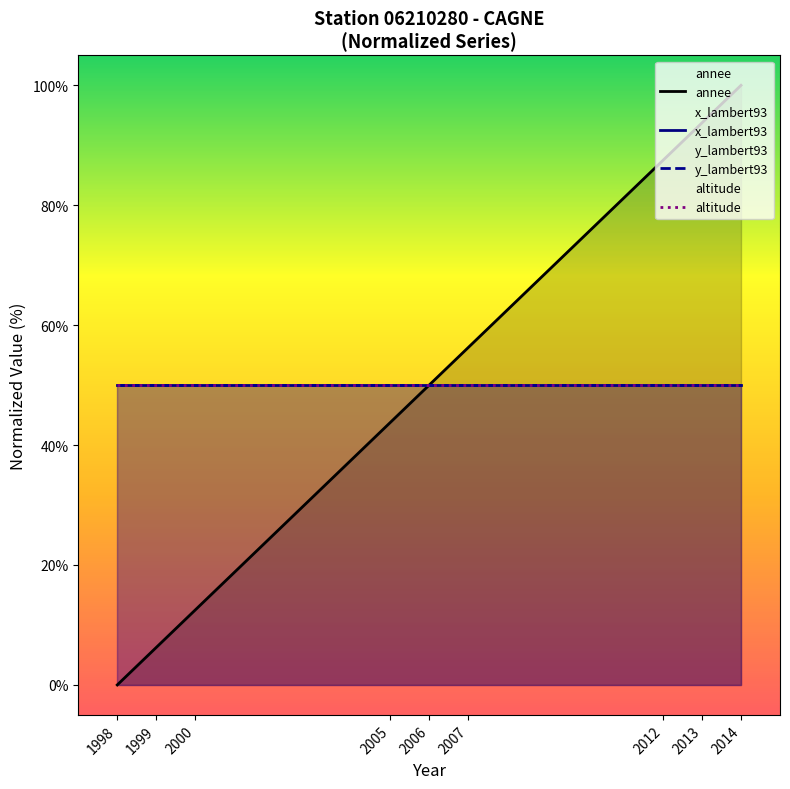

What are all the series names shown in the legend?

annee, x_lambert93, y_lambert93, altitude